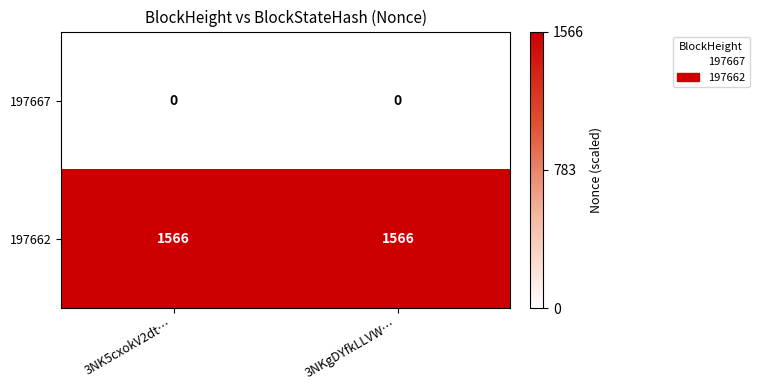

How many categories are shown in the chart?

2